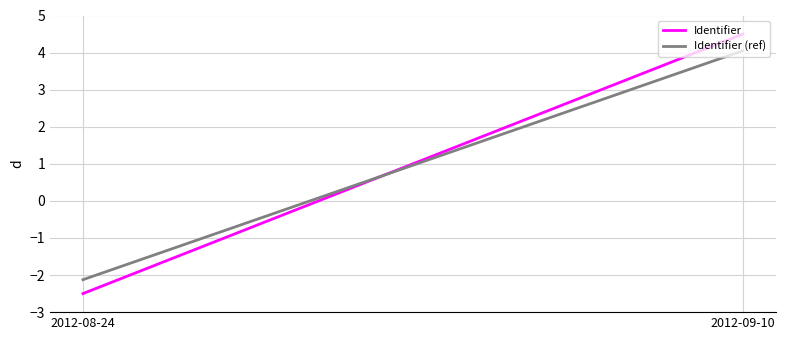

What is the highest value of the Identifier series?

4.5